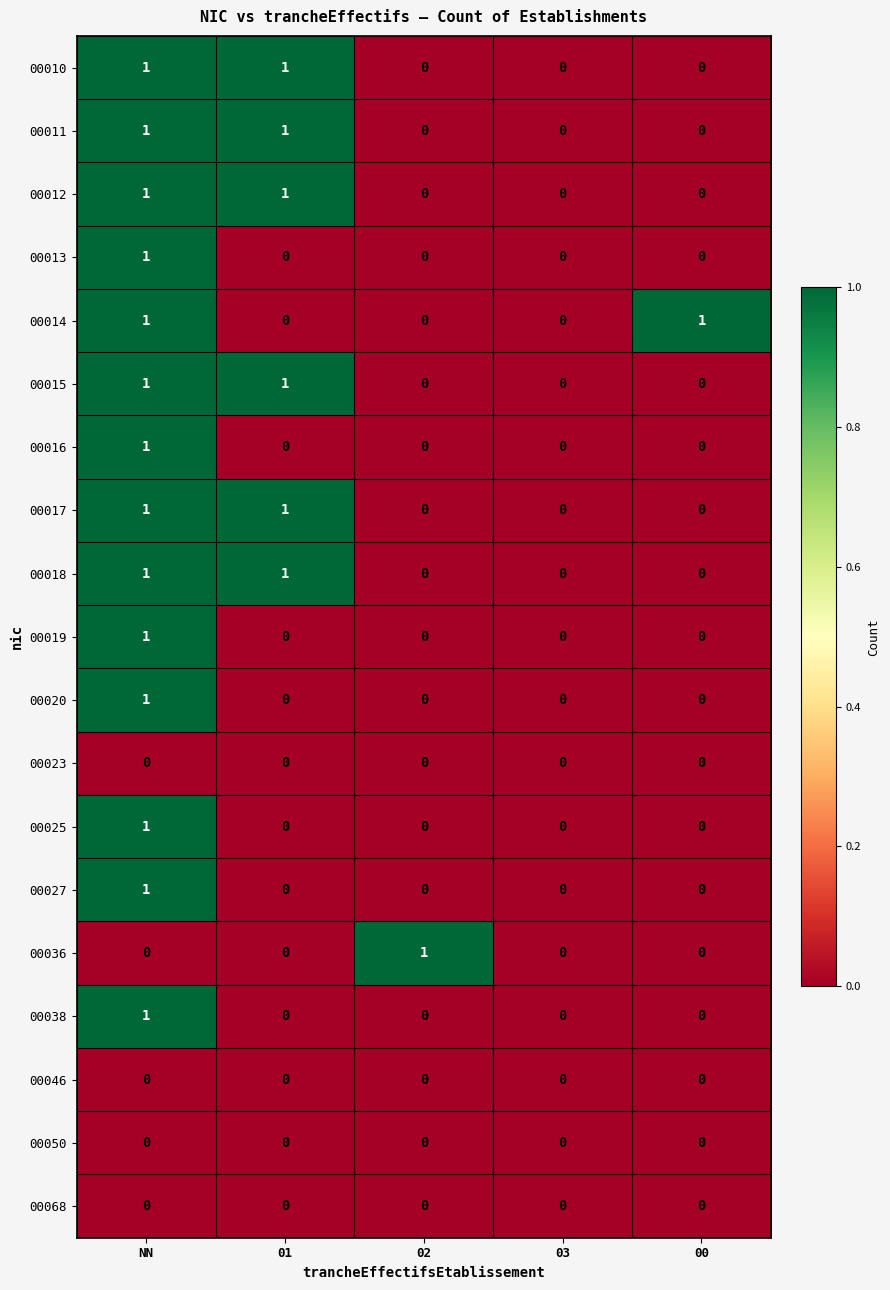

At which category is the sum across all series the highest?

NN